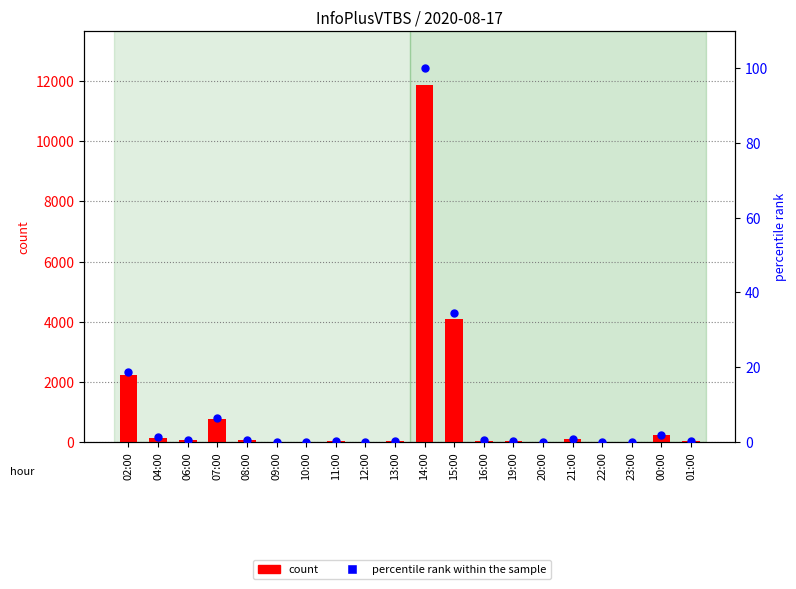

Which series has the largest Y range (max minus min)?

count